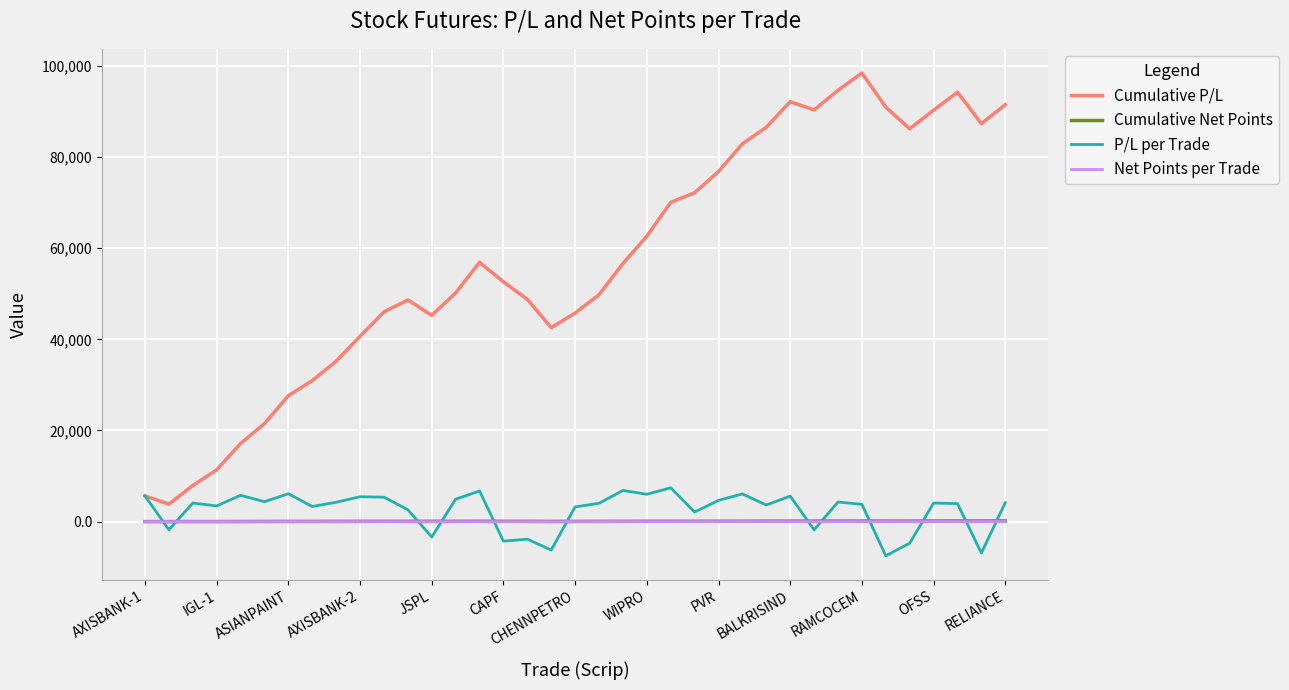

What is the smallest value displayed?

-7500.0